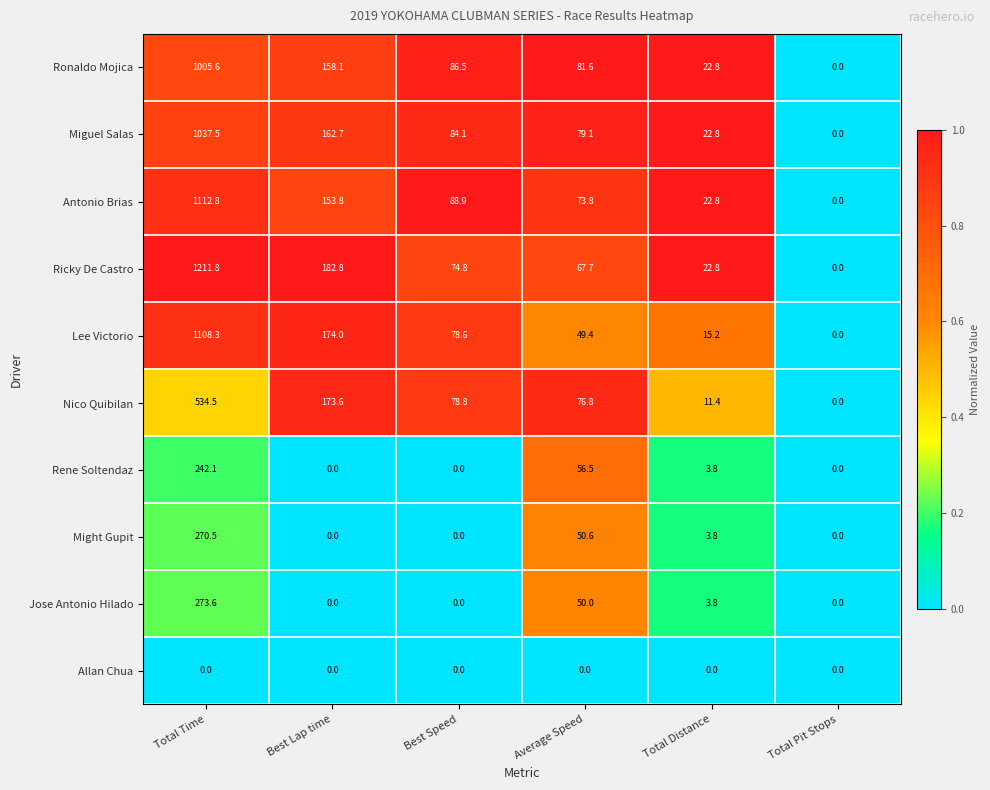

What is the difference between the Lee Victorio values at Total Pit Stops and Best Speed?

78.6